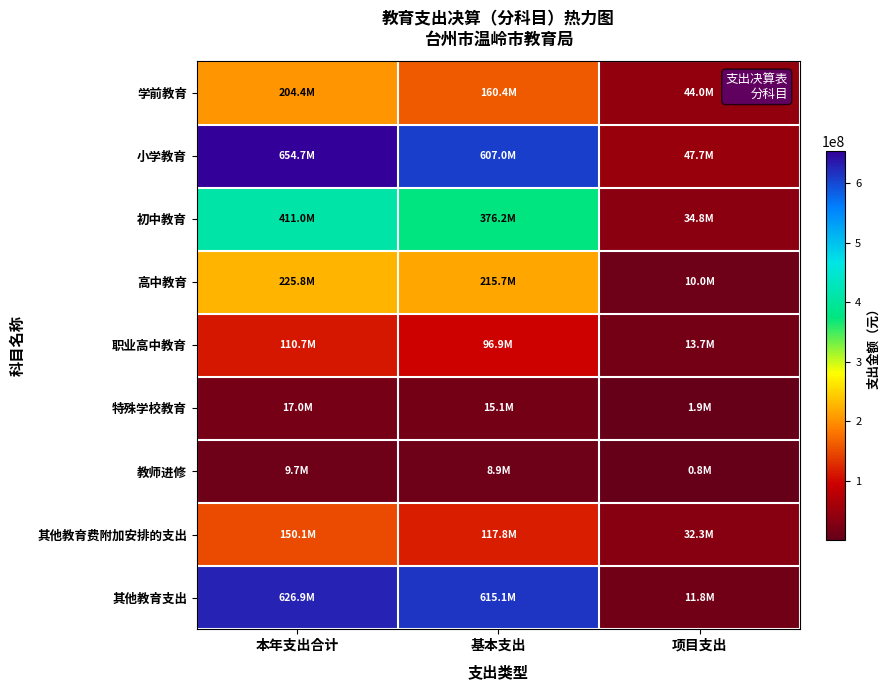

Which has a higher value, 项目支出 or 基本支出?

基本支出